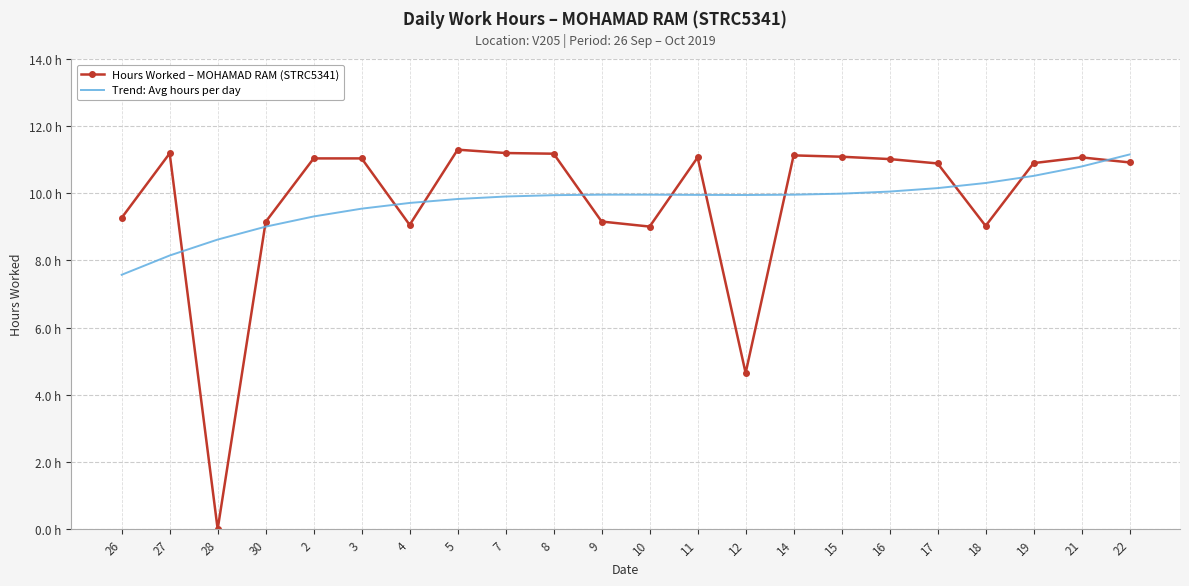

At which category does Trend: Avg hours per day reach its first local valley?

12